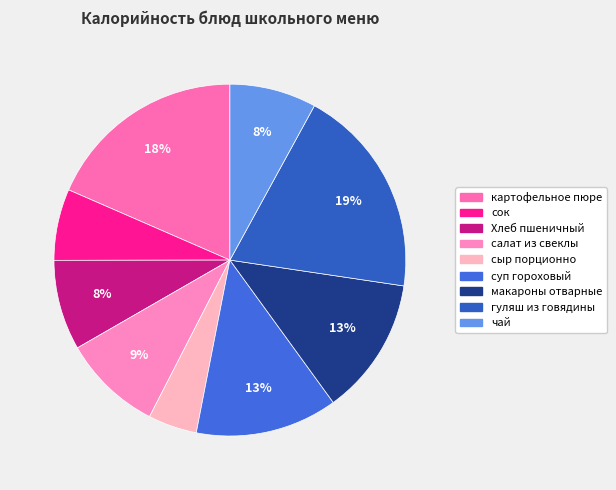

Which has a higher value, суп гороховый or сыр порционно?

суп гороховый